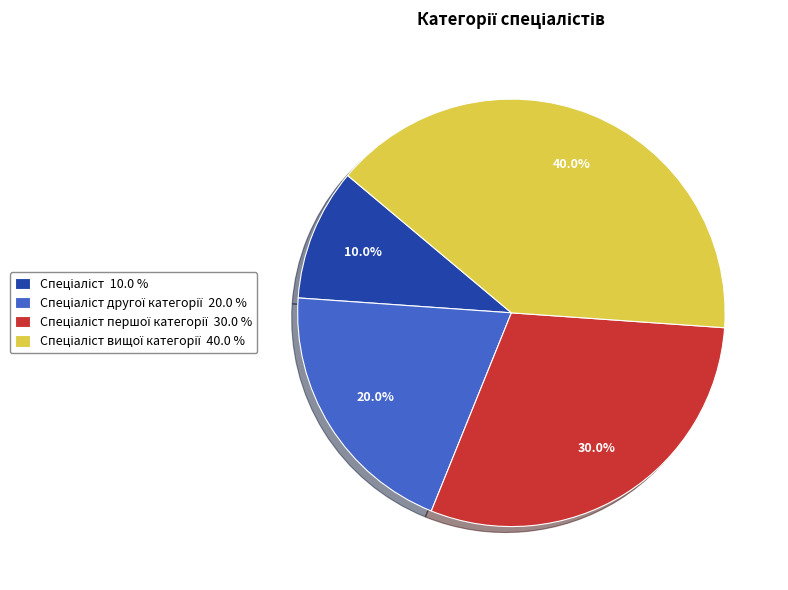

How many segments does this pie chart have?

4